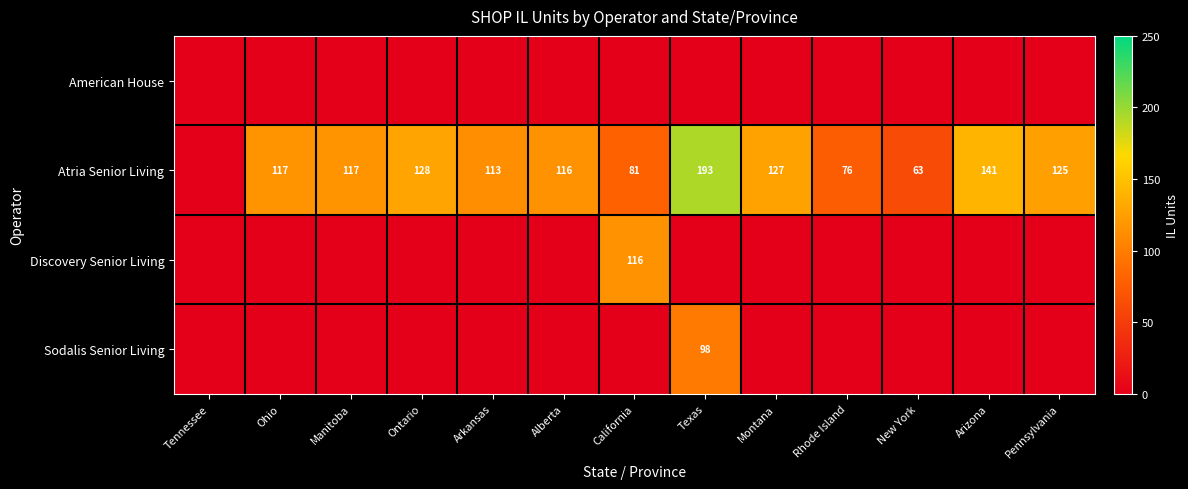

The value of Atria Senior Living at Ohio is 40. True or false?

False